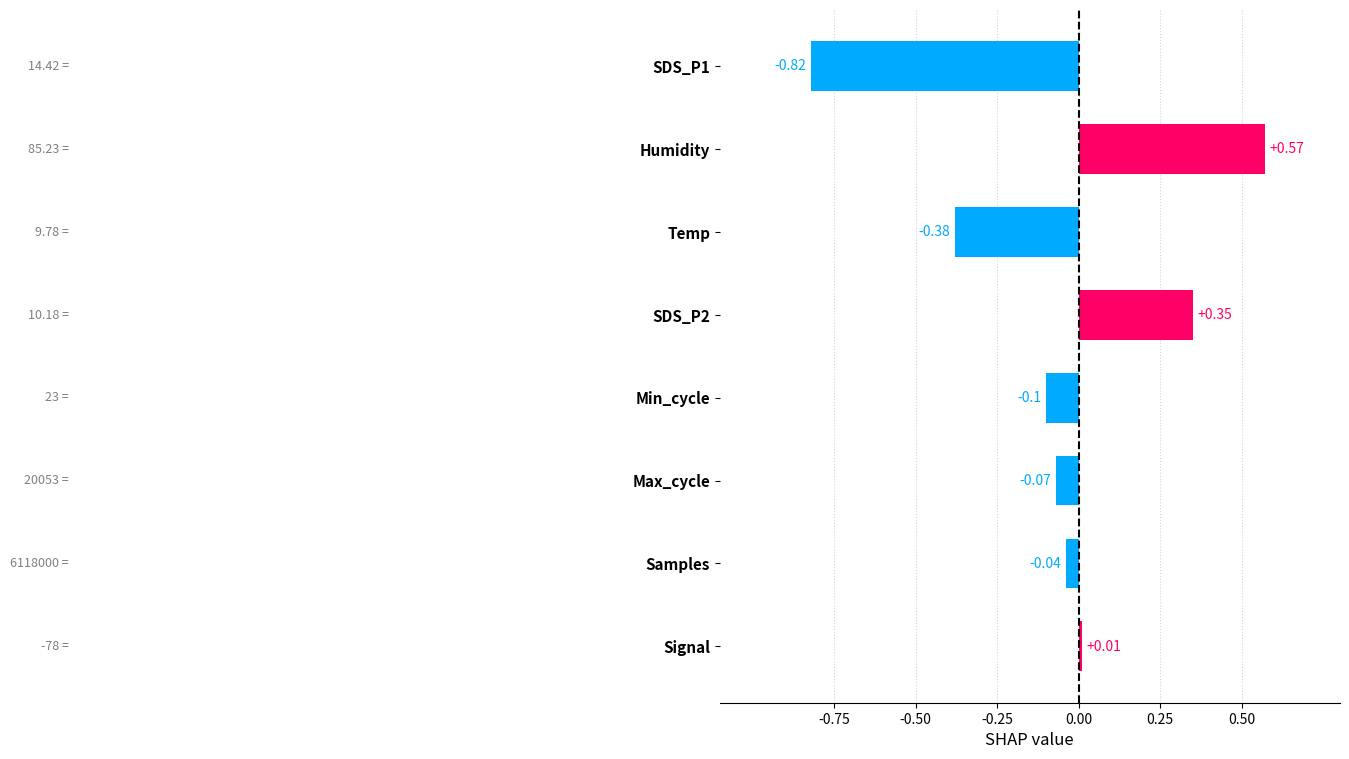

Rank the categories by value from highest to lowest.

Humidity, SDS_P2, Signal, Samples, Max_cycle, Min_cycle, Temp, SDS_P1